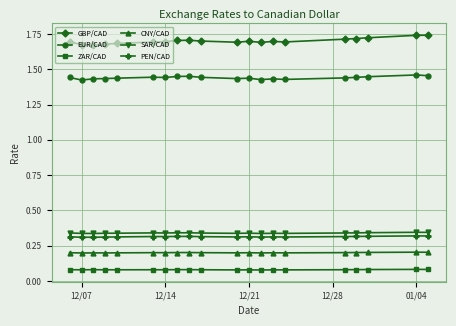

Which series has the largest total across all categories?

GBP/CAD